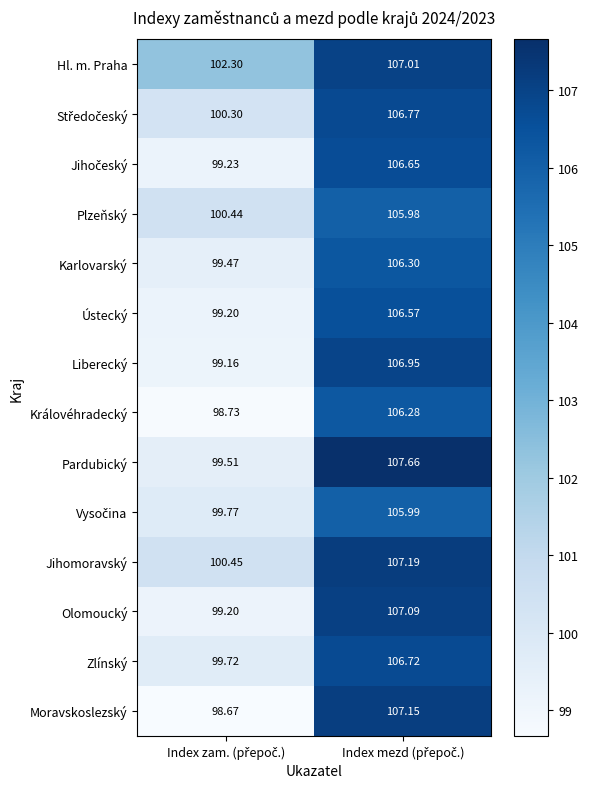

Which series has the largest range (max minus min)?

Moravskoslezský